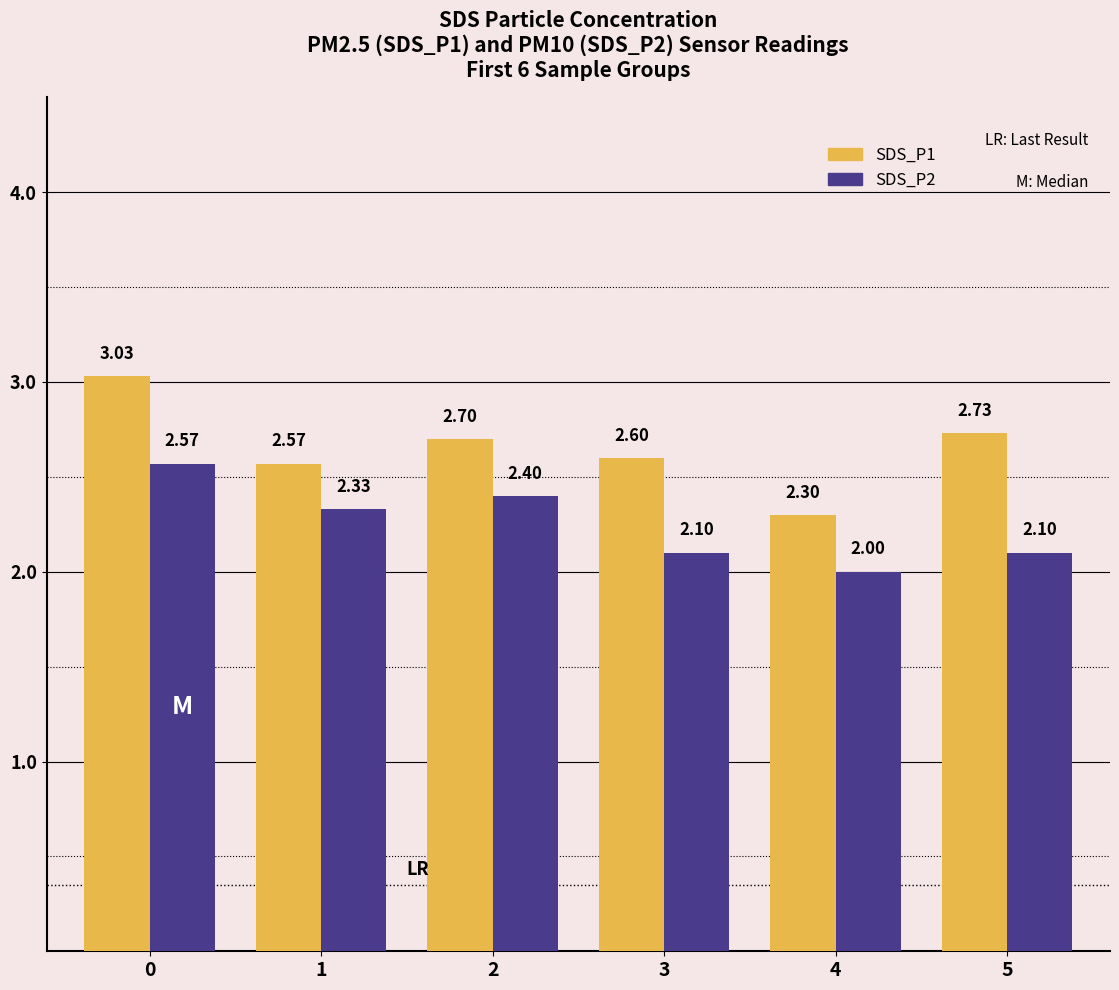

What are all the series names shown in the legend?

SDS_P1, SDS_P2